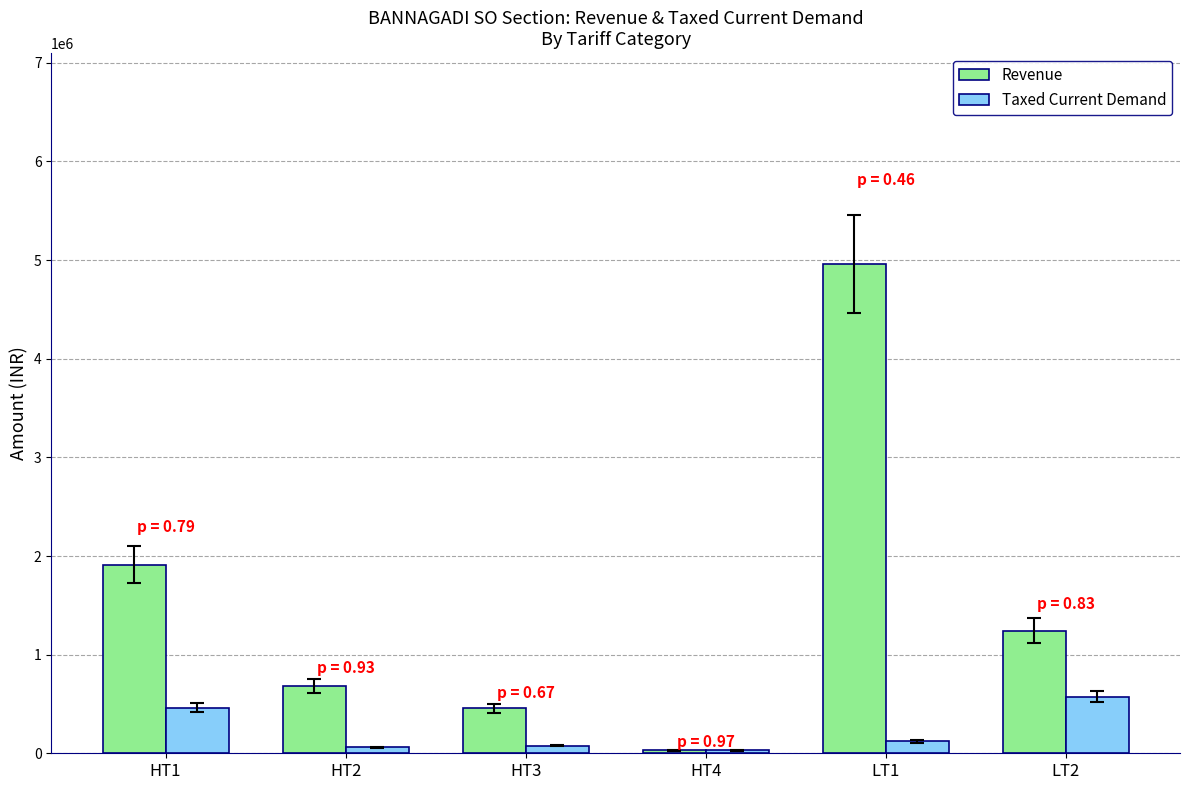

At which label is Revenue closest to 2496845?

HT1